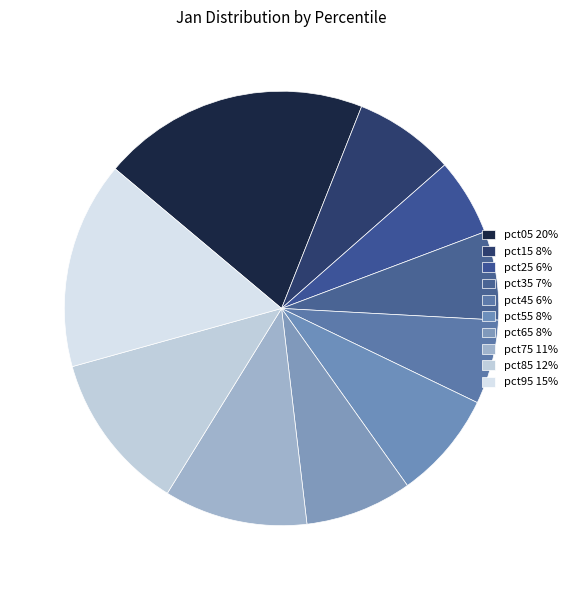

To the nearest percent, what is the difference between the largest and smallest slice percentages?

14%